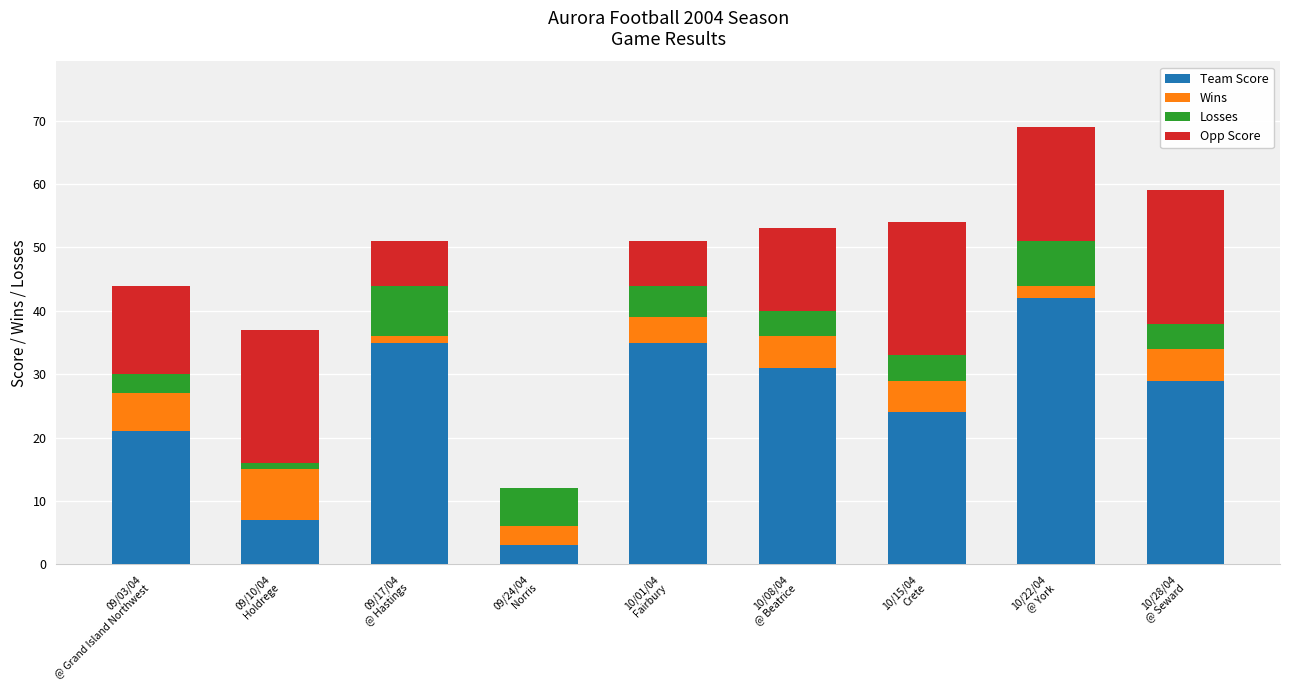

What is the sum of all Team Score values?

227